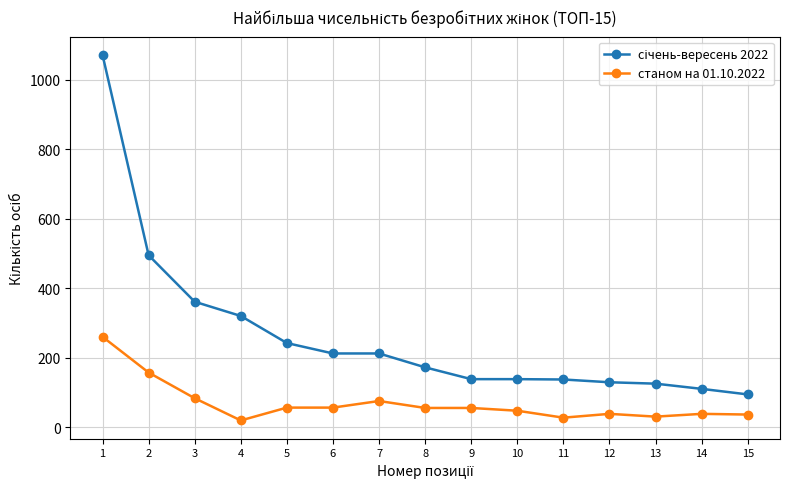

What is the value of the станом на 01.10.2022 point at the 3rd from the left?

83